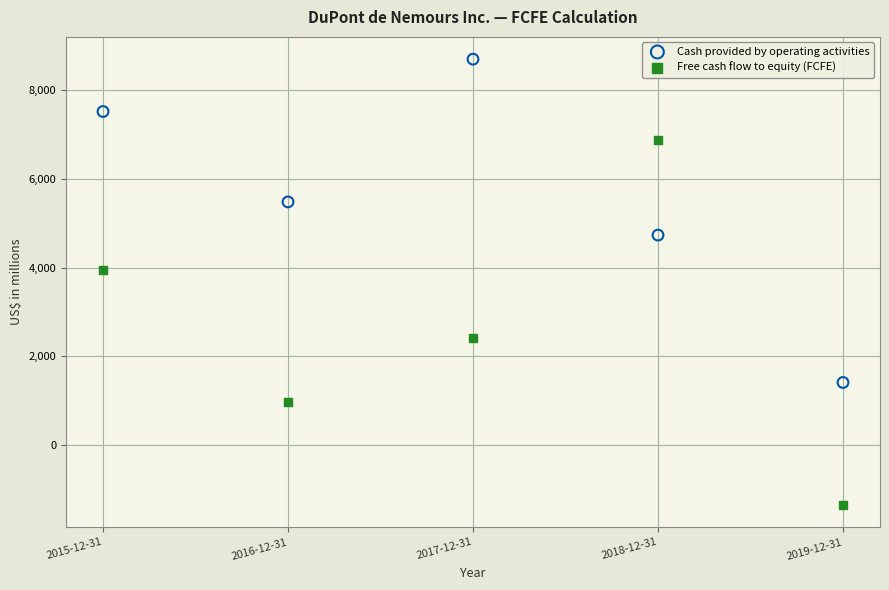

Which series reaches the minimum Y coordinate?

Free cash flow to equity (FCFE)